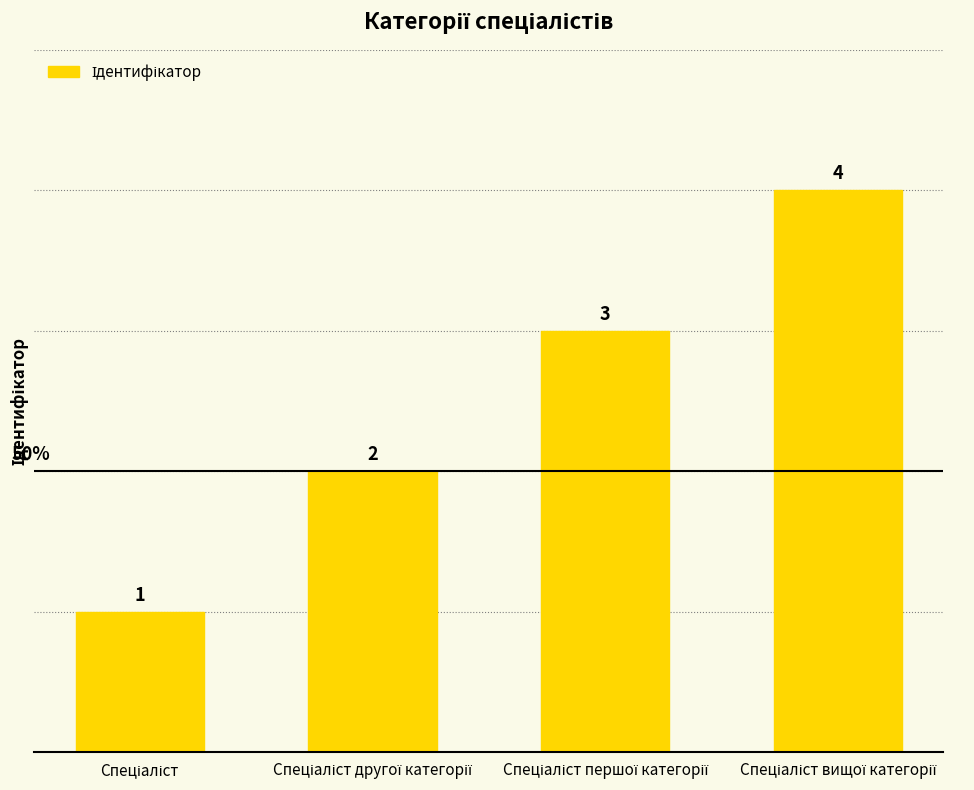

What is the value of the 1st bar from the left?

1